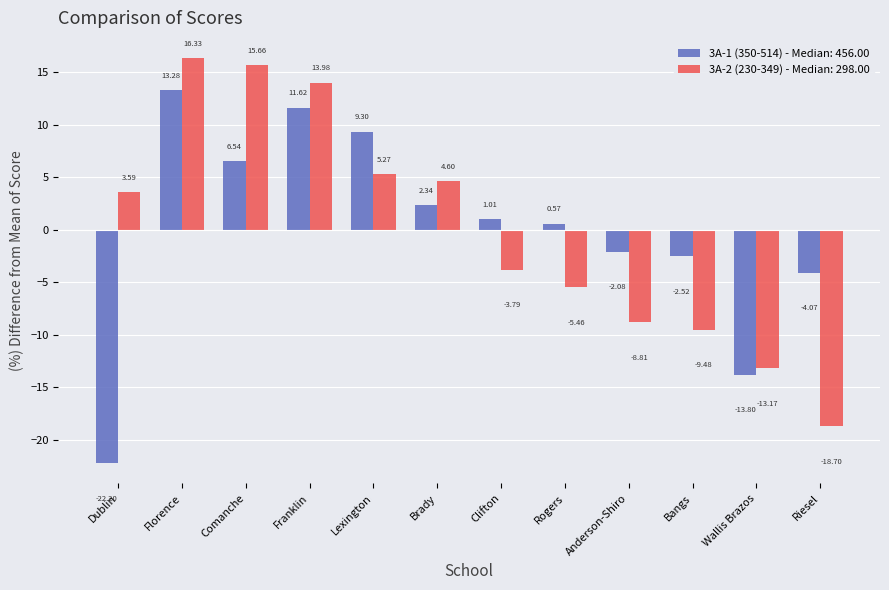

At which category is the sum across all series the highest?

Florence